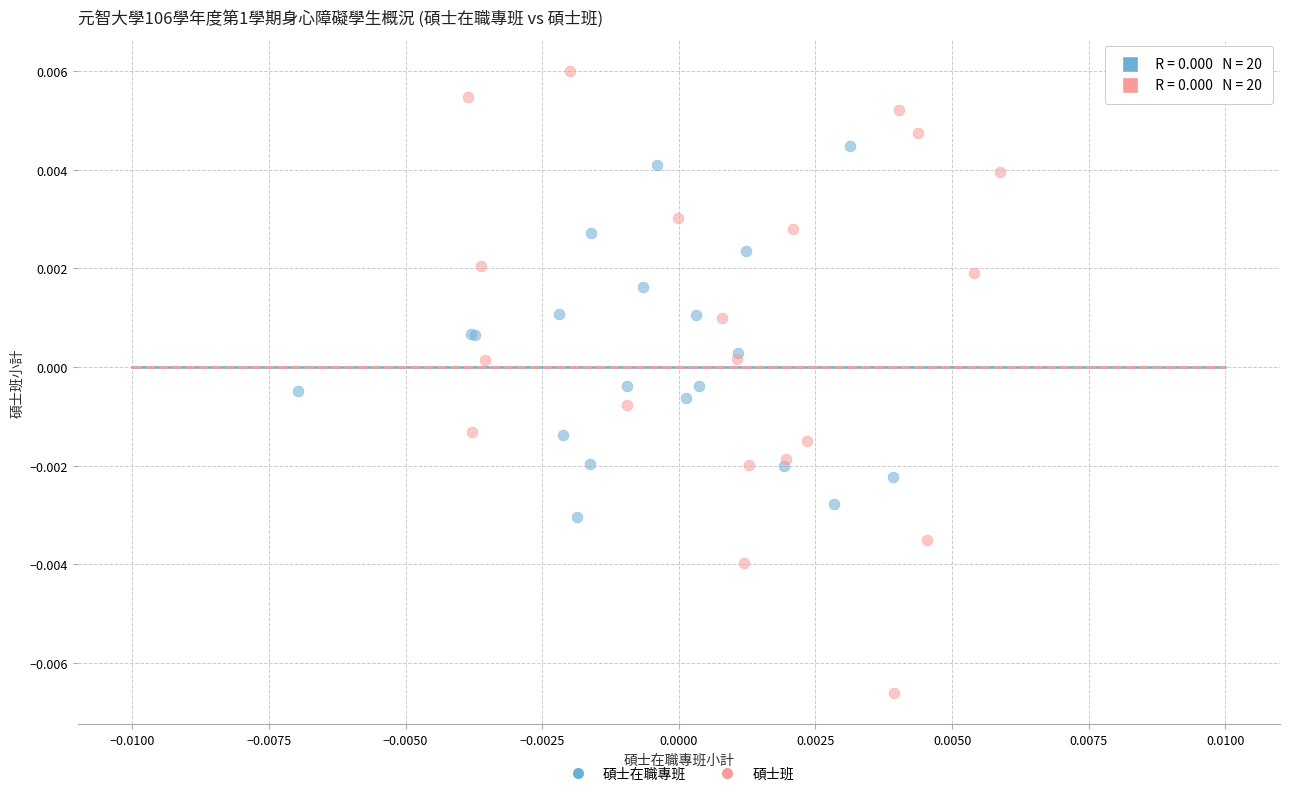

Which series has the largest Y range (max minus min)?

碩士班